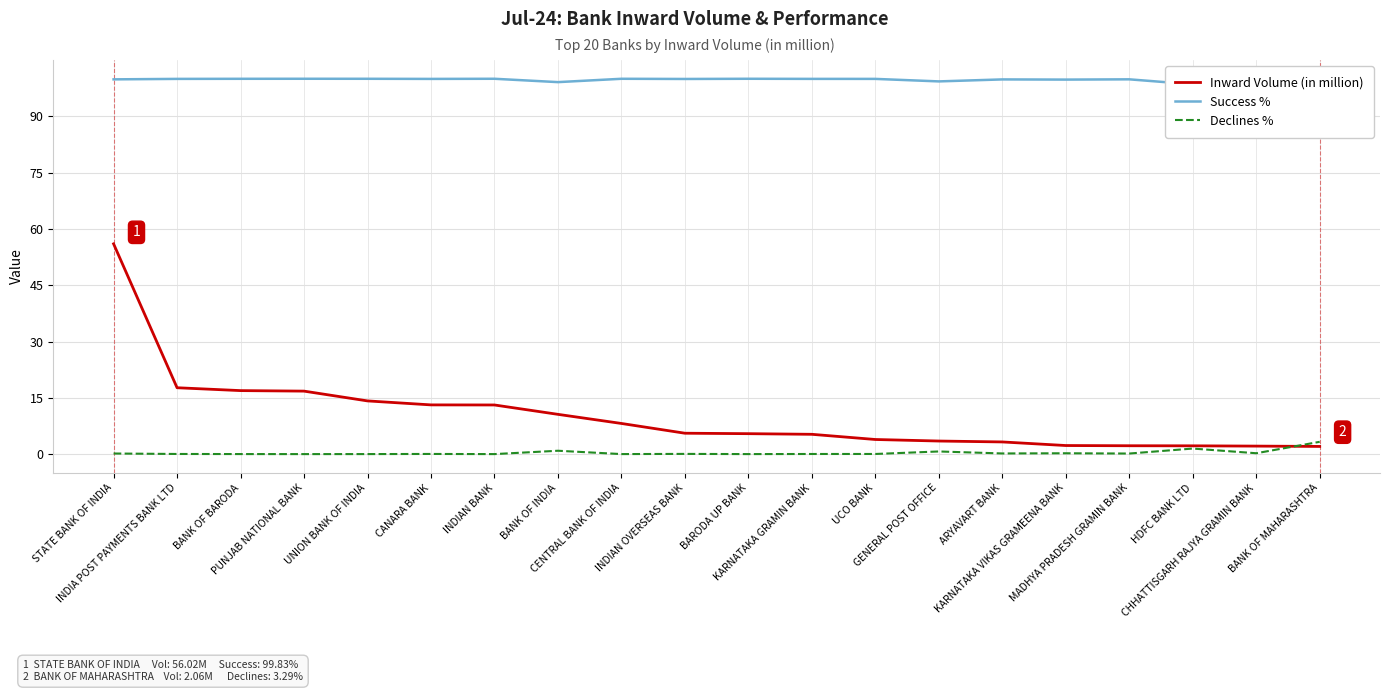

At which category is the sum across all series the highest?

STATE BANK OF INDIA